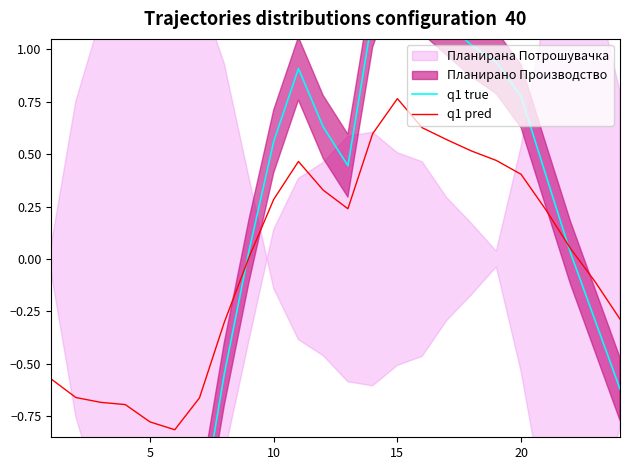

The value of q1 pred at 10 is 0.2. True or false?

False